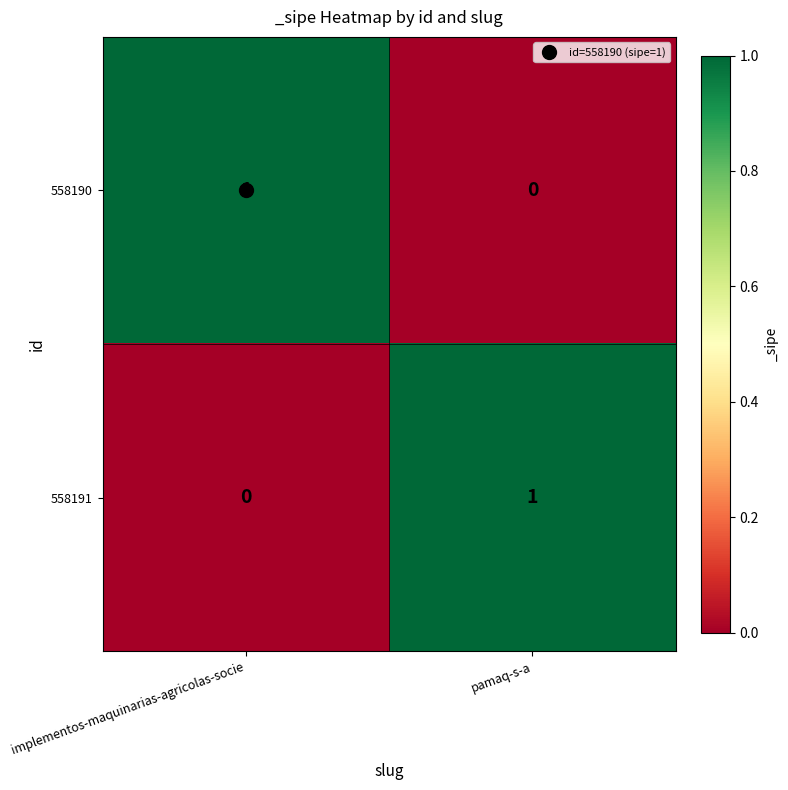

True or false: 558191 has a value of 0 at implementos-maquinarias-agricolas-socie.

True